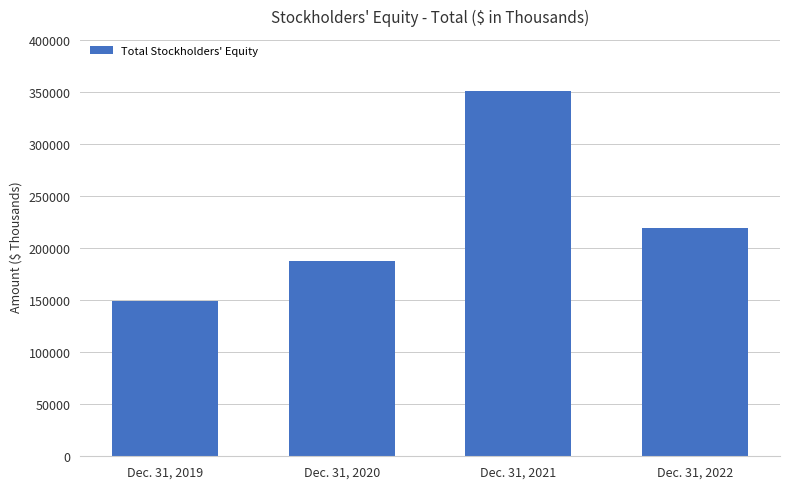

What is the change in value from Dec. 31, 2021 to Dec. 31, 2022?

-131197